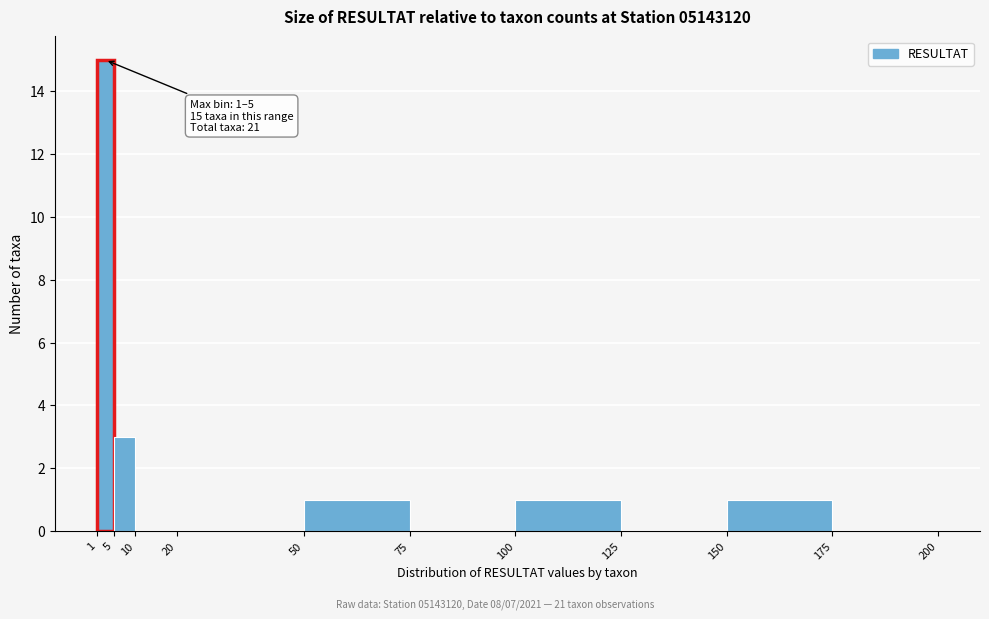

Which range on the x-axis has the tallest bar?

1 to 5